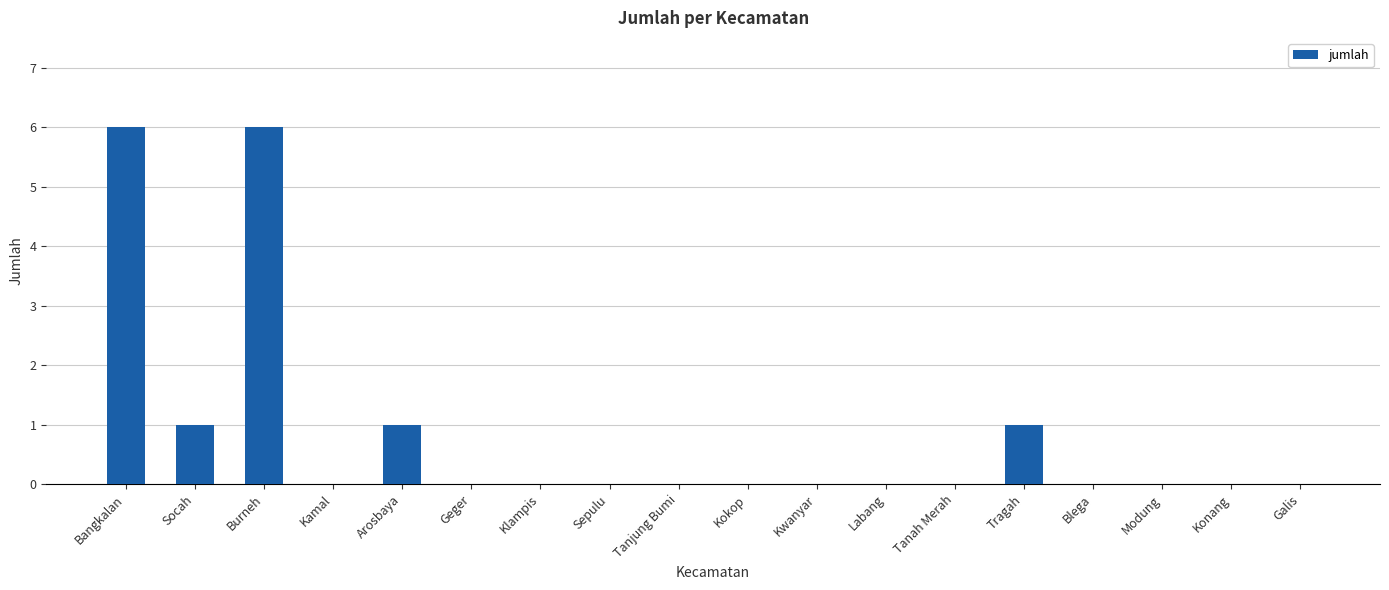

The value at Sepulu is -2. True or false?

False